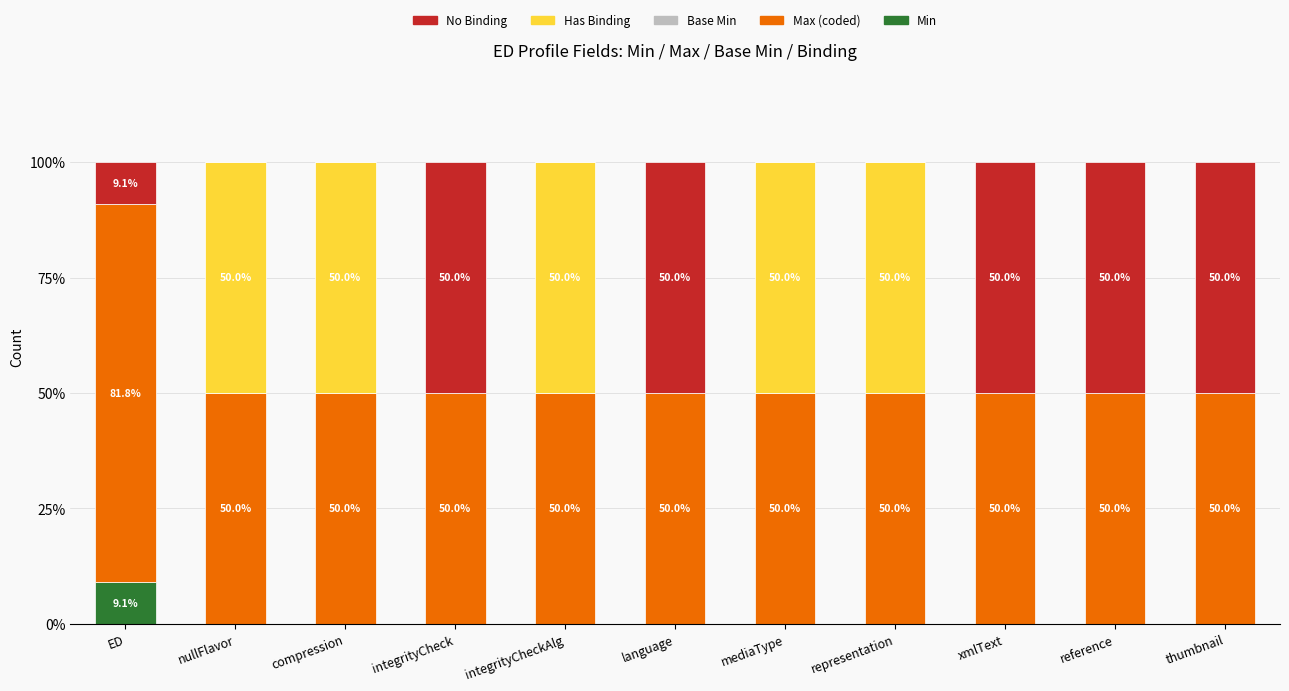

What is the total value across all series at integrityCheckAlg?

100.0